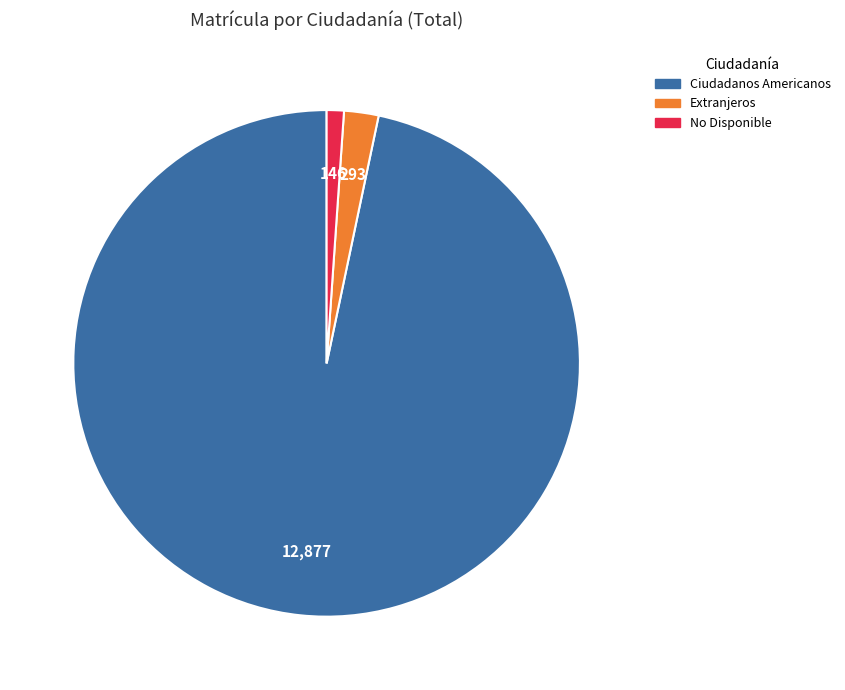

Which category has the smallest portion of the pie?

No Disponible